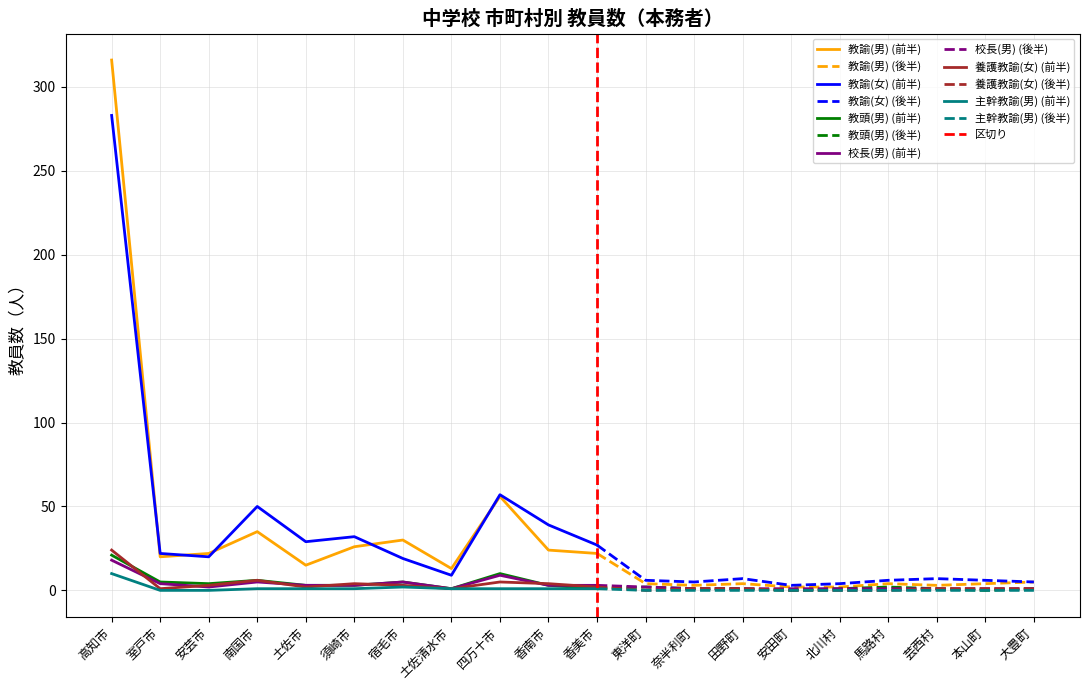

What is the highest value of the 教諭(女) series?

283